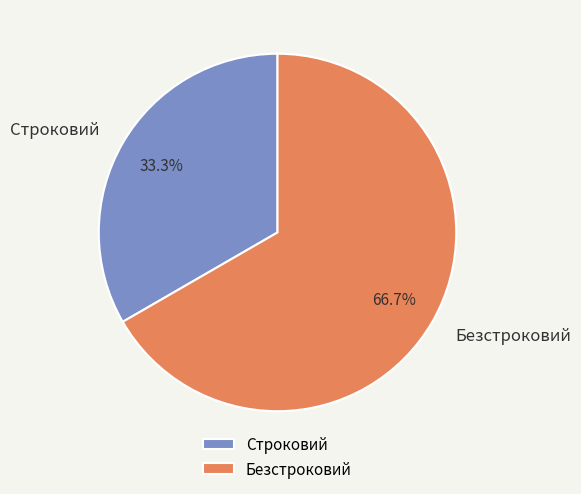

True or false: Безстроковий accounts for 55% of the total.

False